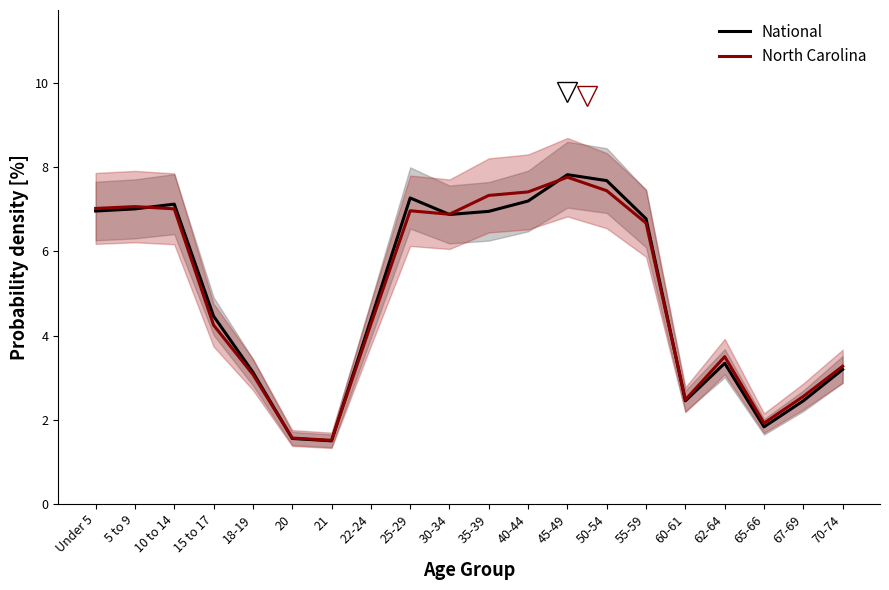

At which category does National reach its first local valley?

21